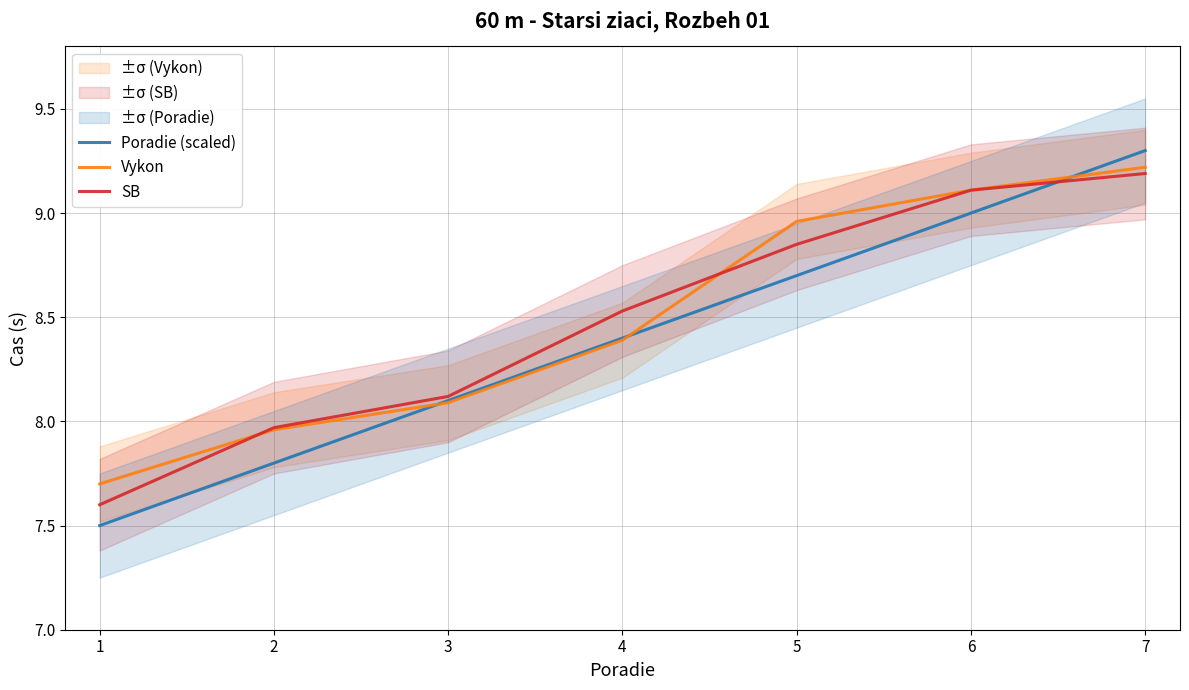

After their last crossing, which series has the higher values: Vykon or Poradie (scaled)?

Poradie (scaled)